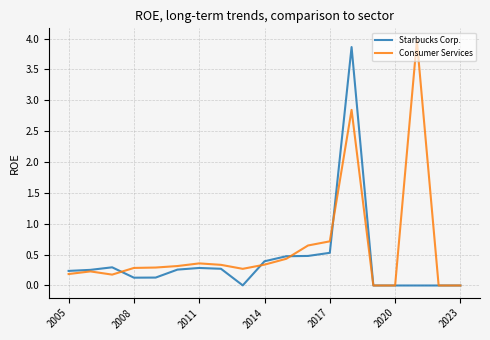

Which series has the largest total across all categories?

Consumer Services